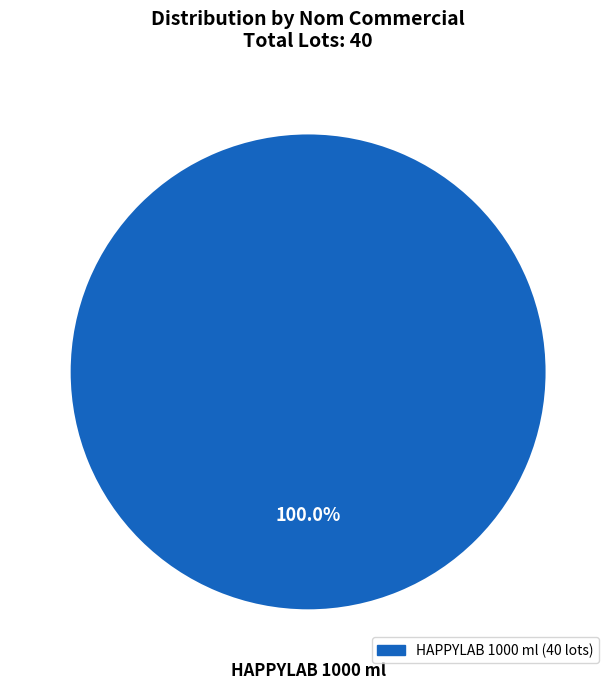

Does any single category account for the majority?

Yes